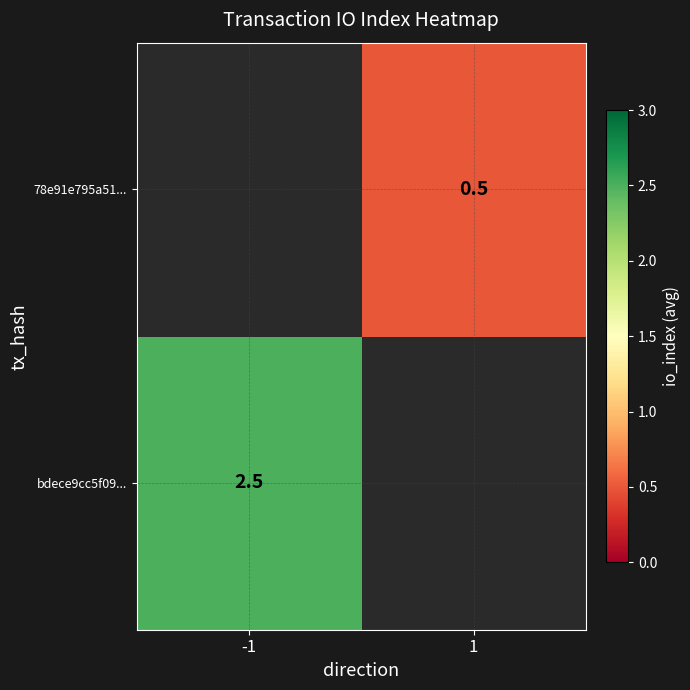

The bdece9cc5f09... series shows 3.5 at -1. True or false?

False